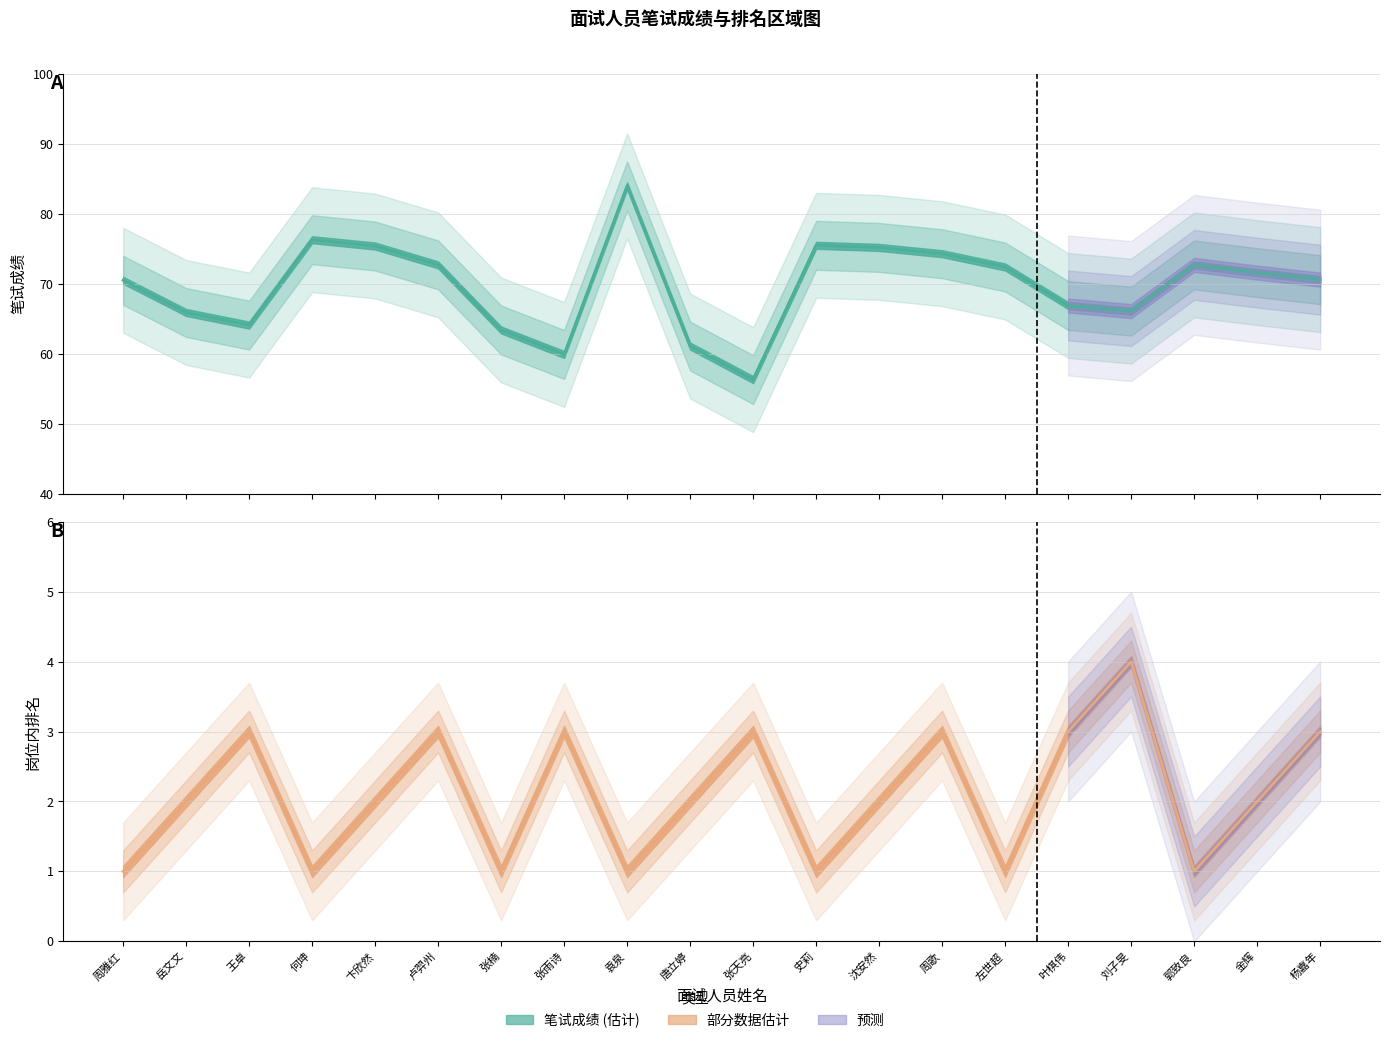

Which has a higher value, 周雅红 or 唐立婷?

周雅红